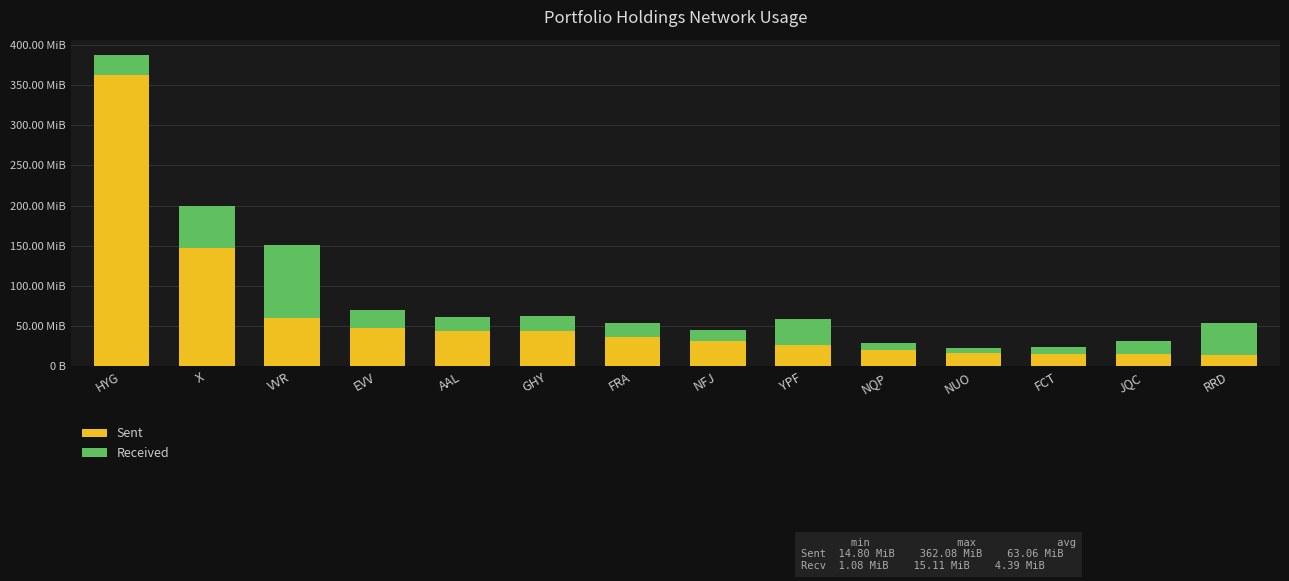

What are all the series names shown in the legend?

Sent, Received